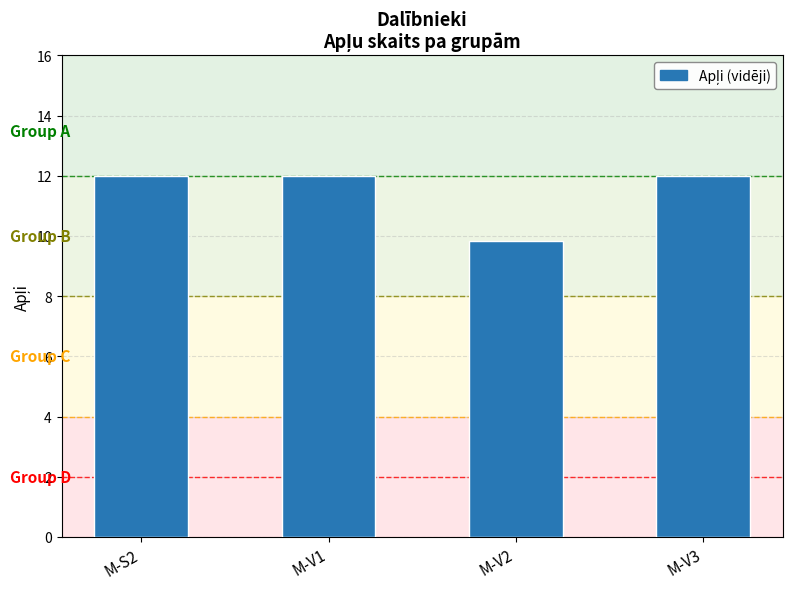

What position from the left is M-S2?

1